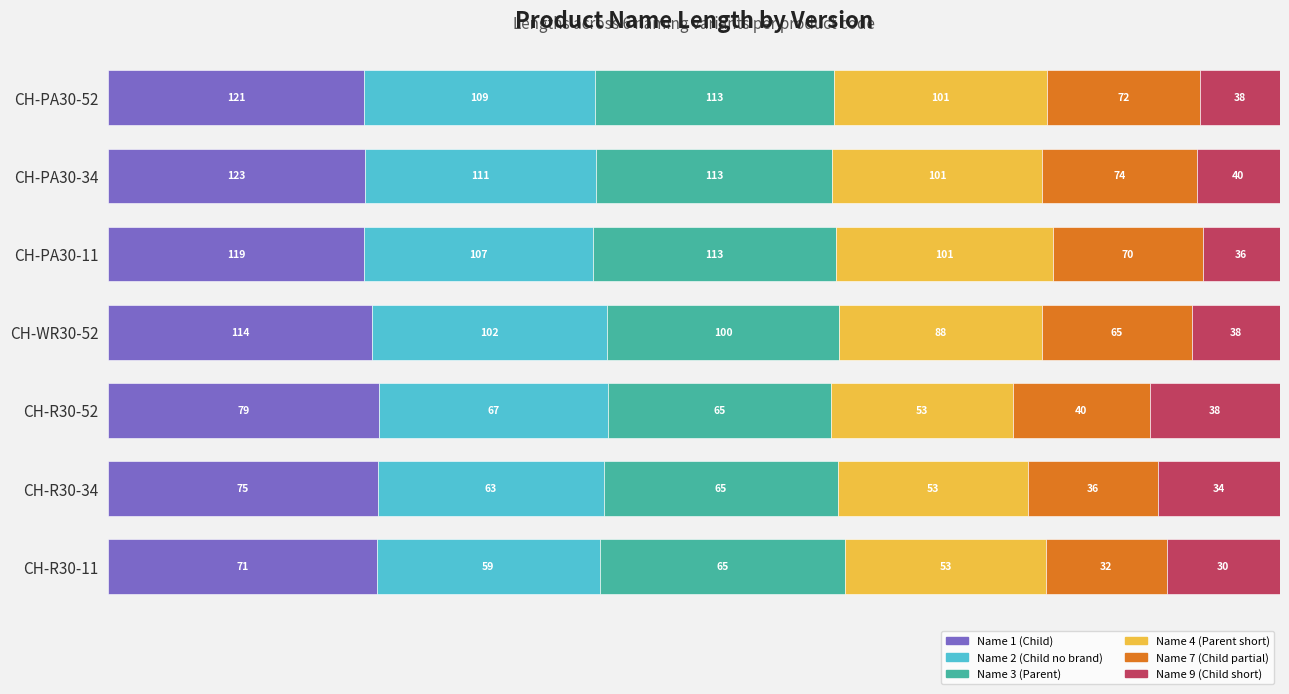

Which series has the largest total across all categories?

Name 1 (Child)